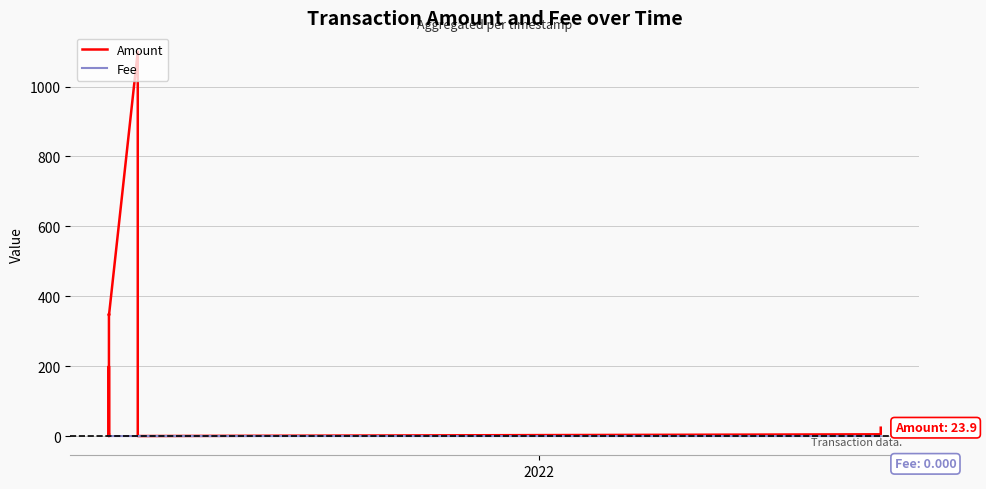

List the series in order of their peak value, lowest first.

Fee, Amount